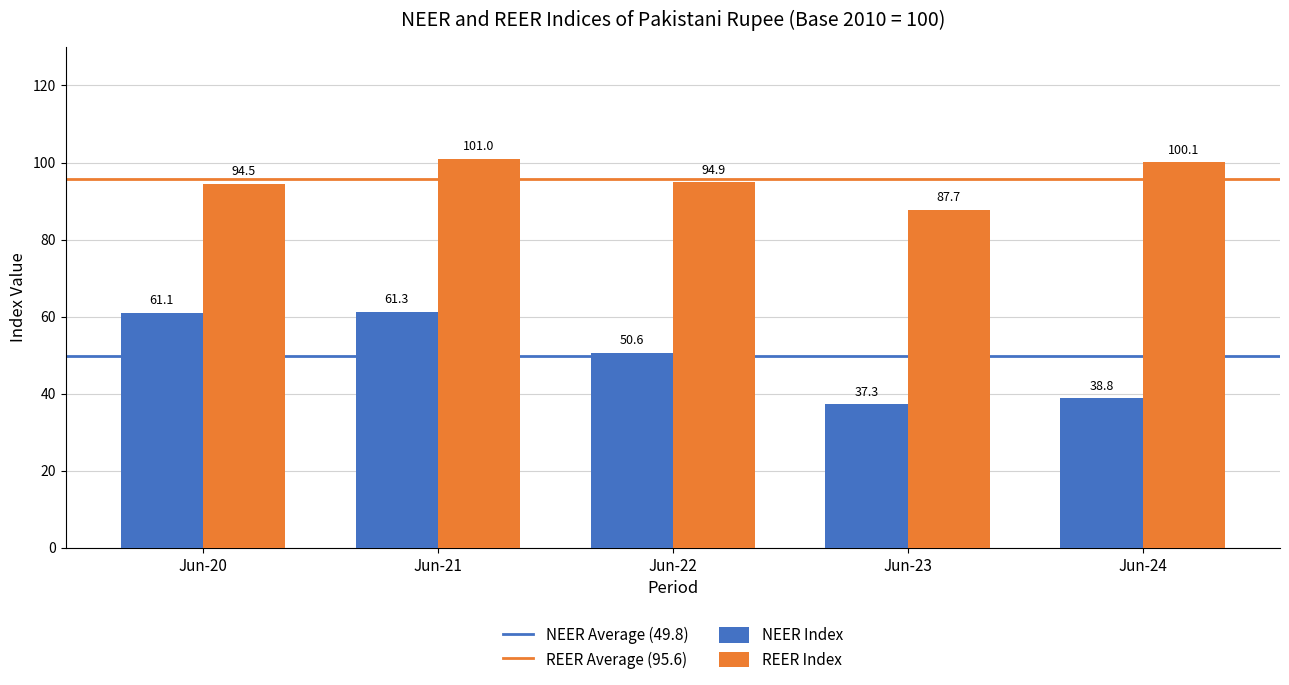

At which category is the sum across all series the highest?

Jun-21